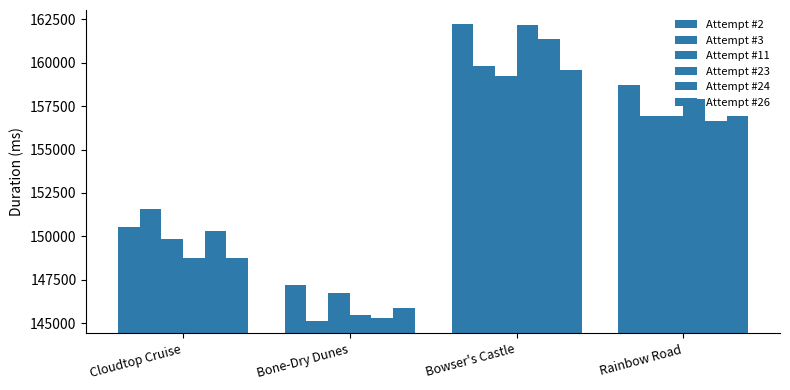

Reading left to right, transcribe all the data shown in this chart.

Attempt #2: 150522	147178	162230	158710
Attempt #3: 151581	145132	159791	156919
Attempt #11: 149828	146757	159250	156960
Attempt #23: 148741	145464	162159	157936
Attempt #24: 150296	145302	161356	156670
Attempt #26: 148762	145888	159574	156943